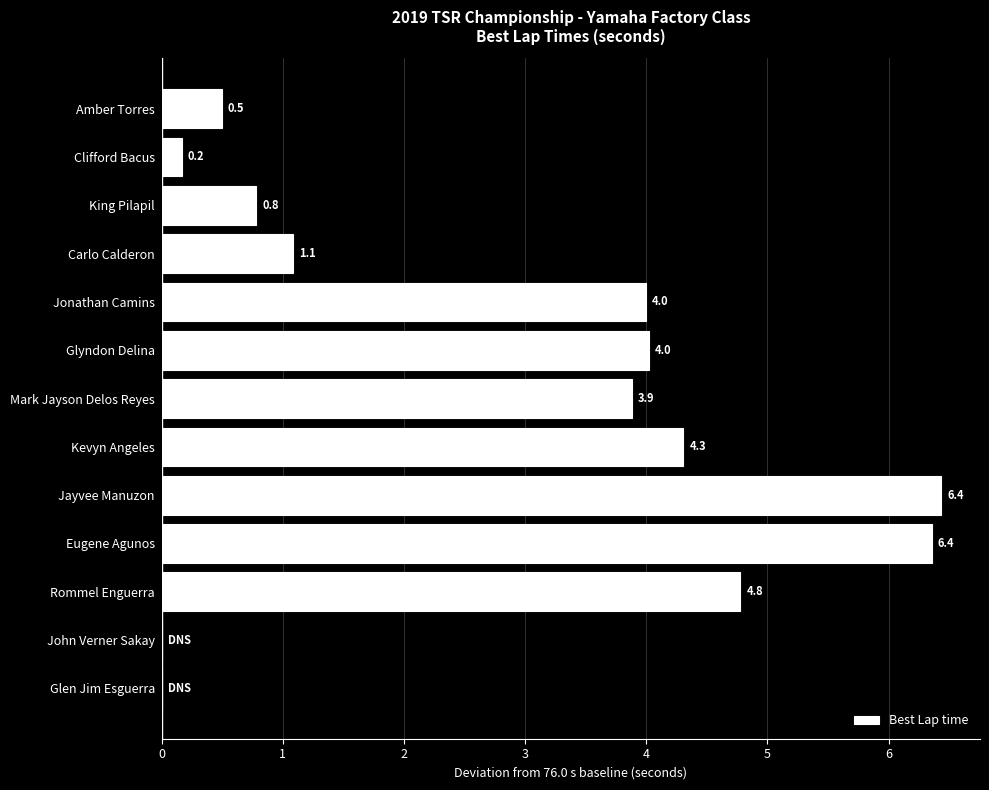

What is the sum of the values at Rommel Enguerra and Kevyn Angeles?

9.1